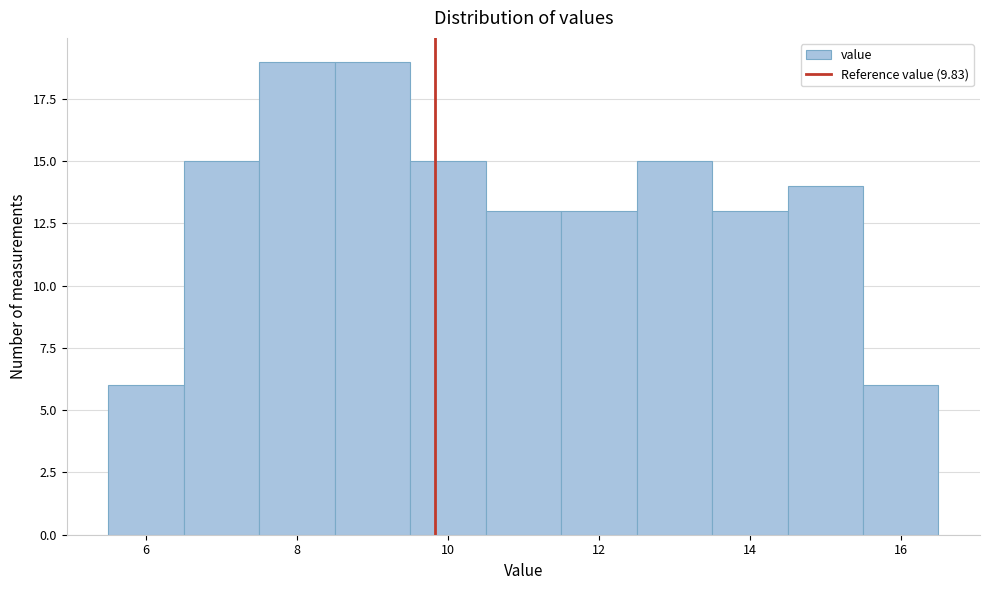

Reading left to right, transcribe this chart: for each bar, give the range it covers on the x-axis and its height. Neither the bar edges nor the heights are printed on the chart, so give them approximately, as read against the axes.

5.5 to 6.5: 6
6.5 to 7.5: 15
7.5 to 8.5: 19
8.5 to 9.5: 19
9.5 to 10.5: 15
10.5 to 11.5: 13
11.5 to 12.5: 13
12.5 to 13.5: 15
13.5 to 14.5: 13
14.5 to 15.5: 14
15.5 to 16.5: 6